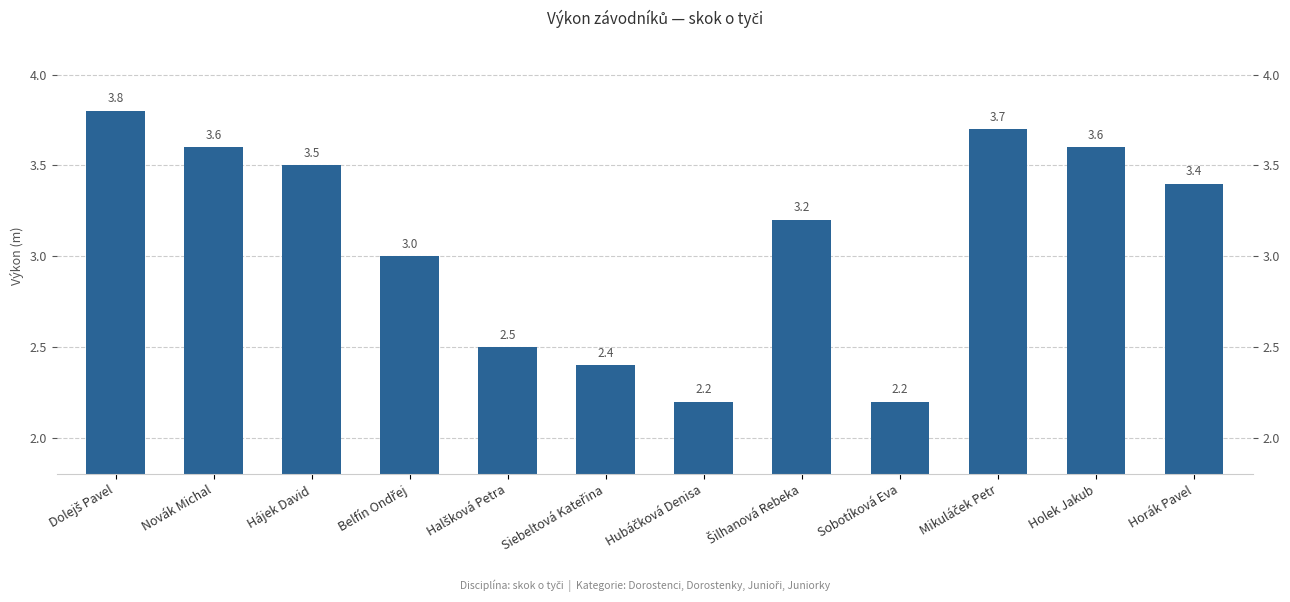

Which has a higher value, Holek Jakub or Šilhanová Rebeka?

Holek Jakub